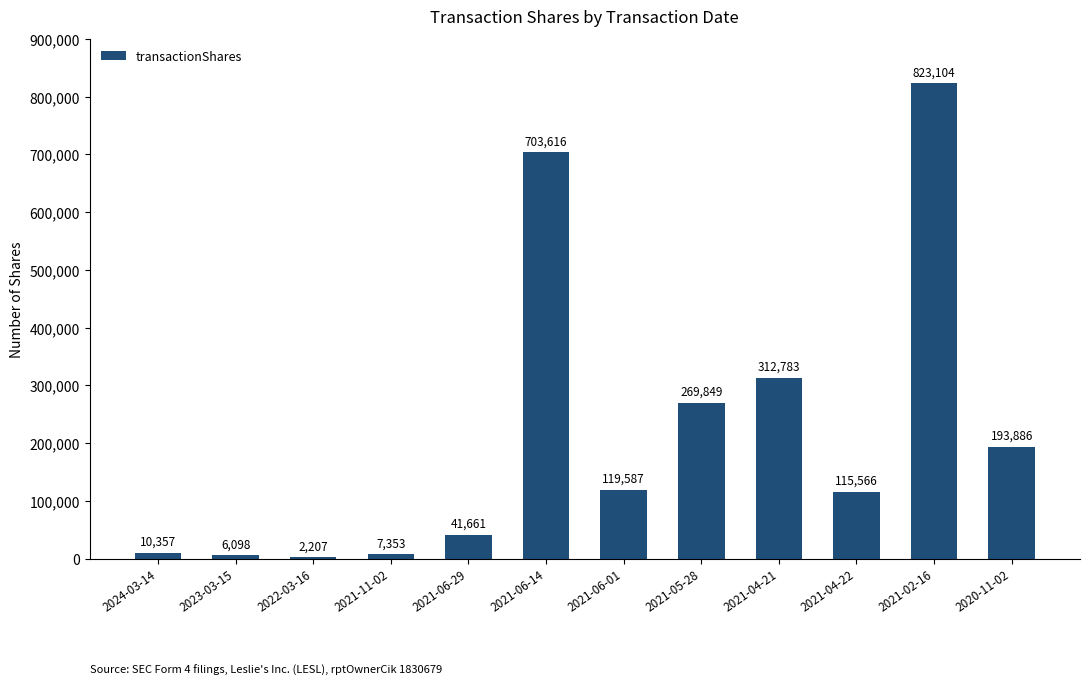

What is the change in value from 2023-03-15 to 2021-04-22?

+109468